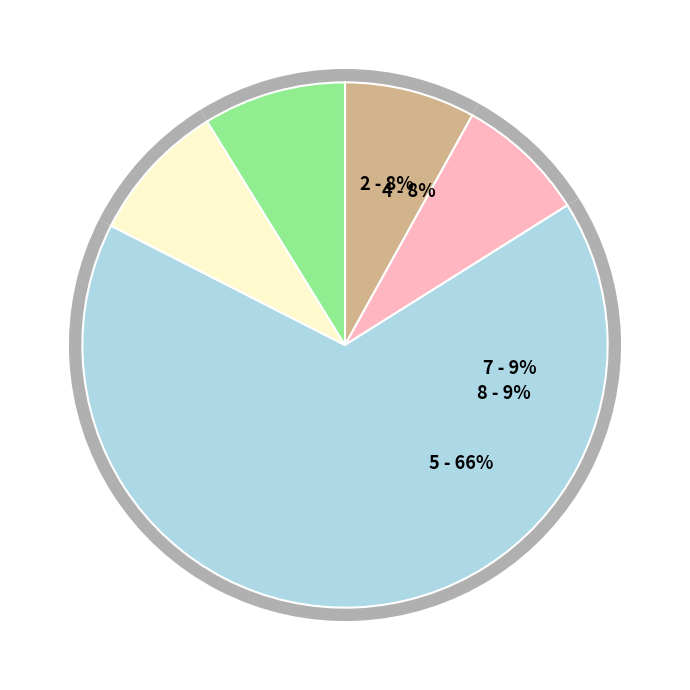

How many segments does this pie chart have?

8